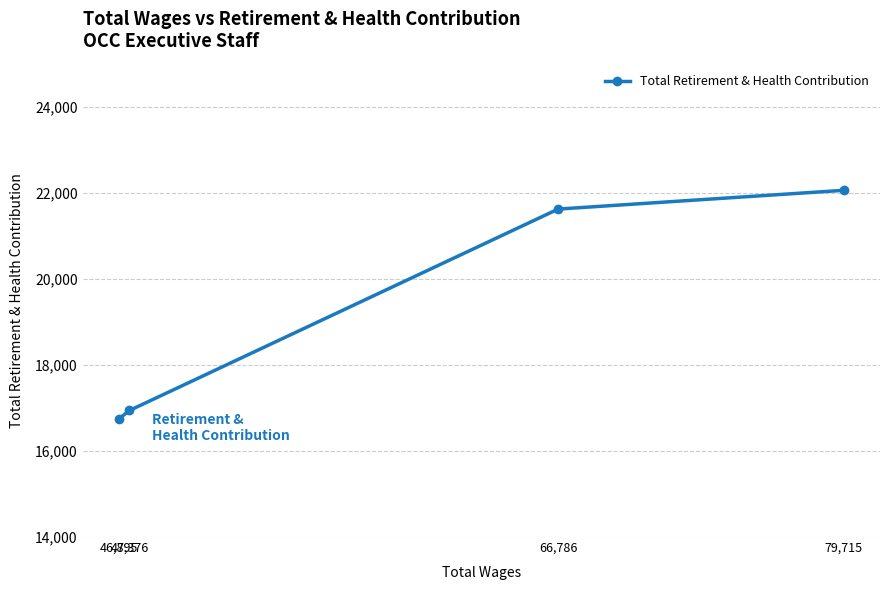

What is the change in value from 79,715 to 47,376?

-5116